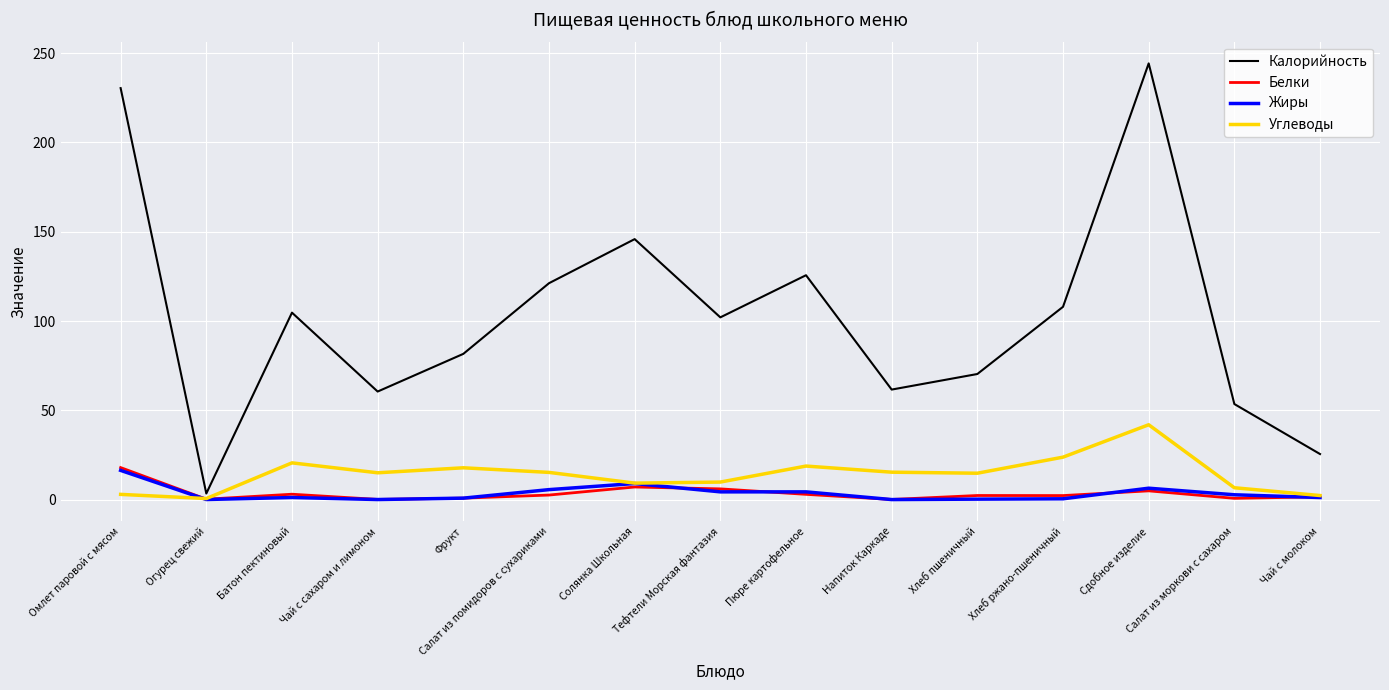

Which series changed the most between Фрукт and Хлеб пшеничный?

Калорийность